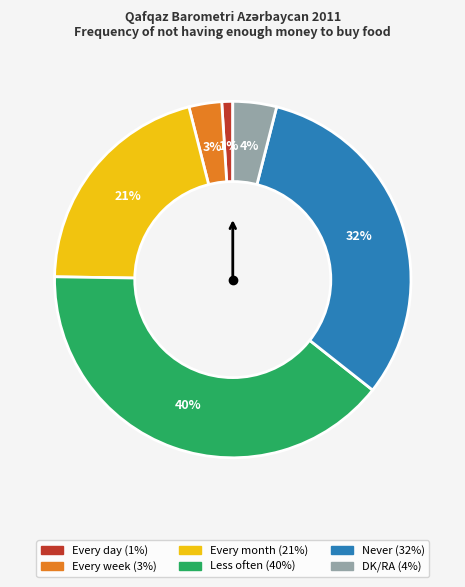

True or false: Less often accounts for 40% of the total.

True